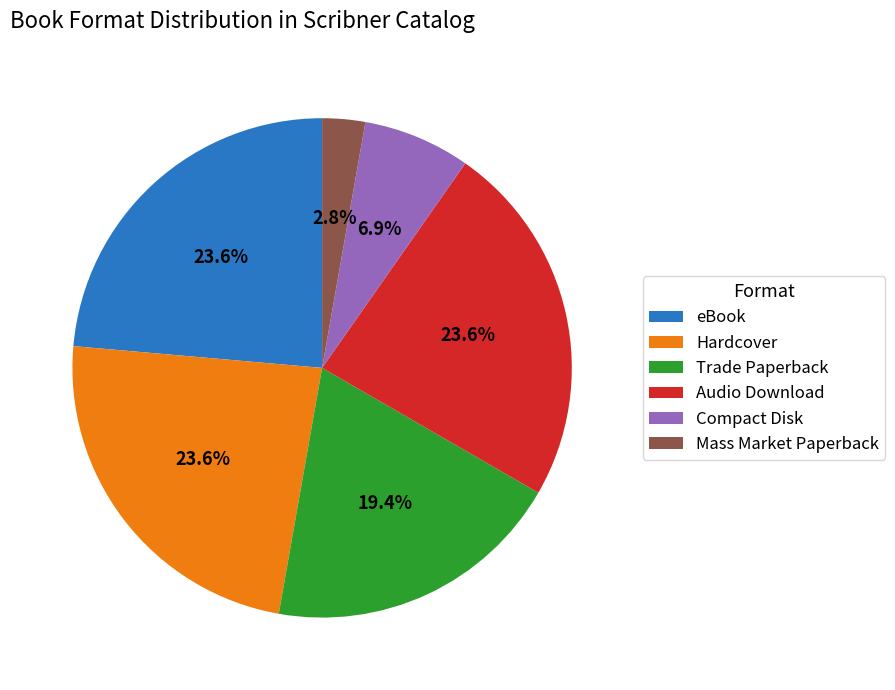

Which has a higher value, Audio Download or Compact Disk?

Audio Download